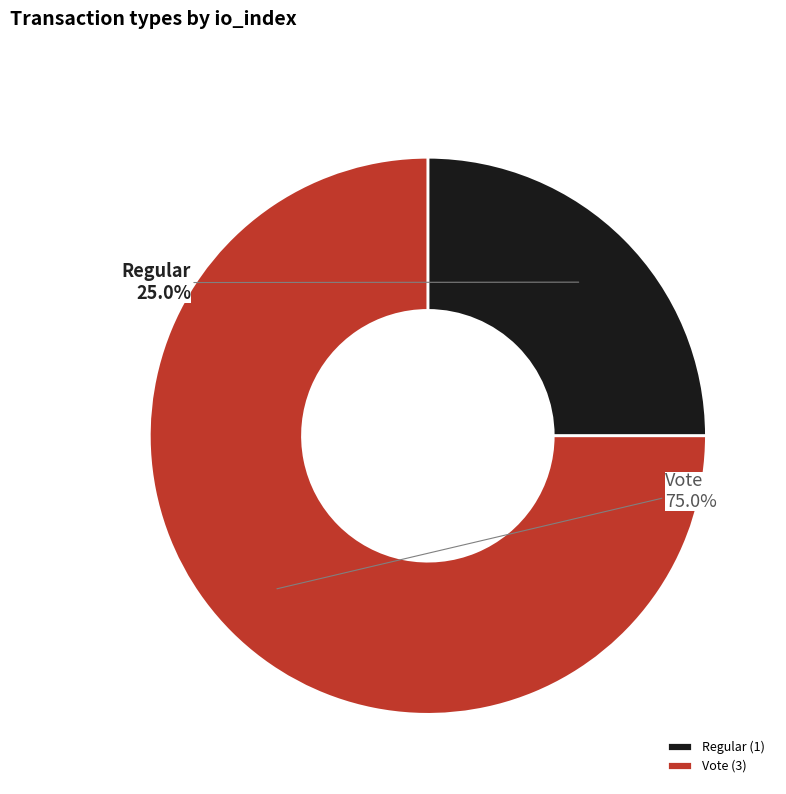

Which has a higher value, Regular or Vote?

Vote